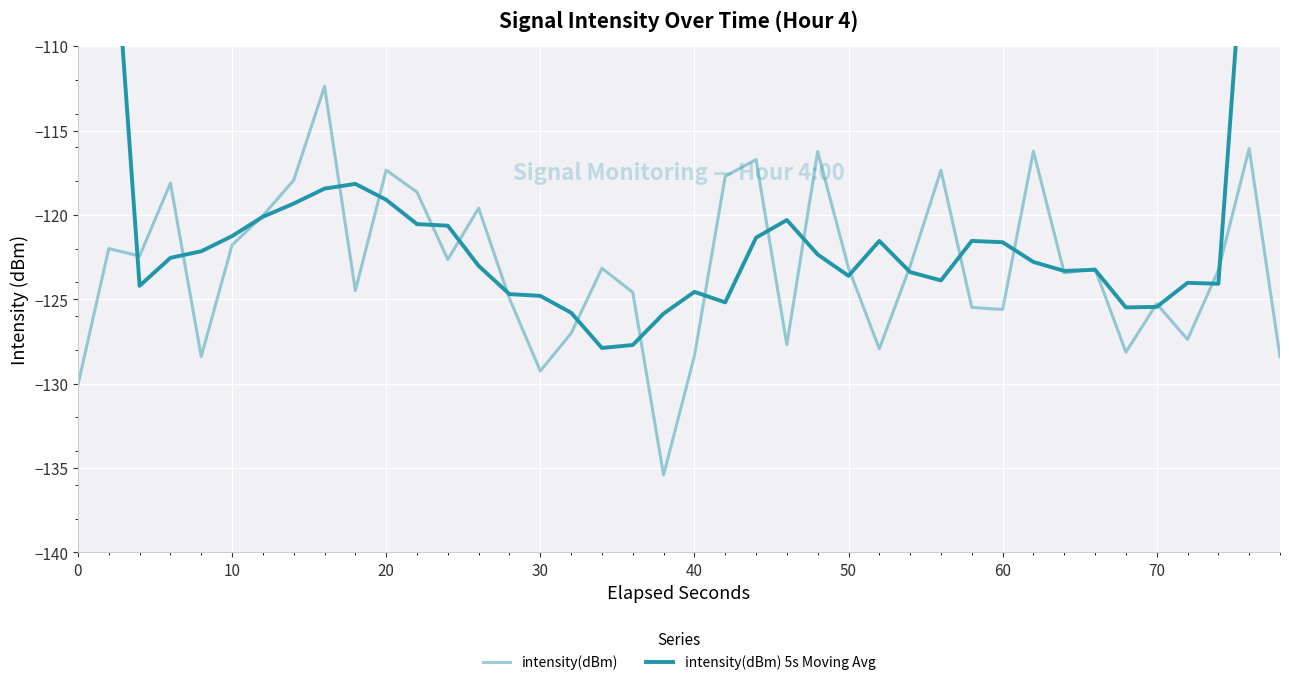

What is the average value of the intensity(dBm) series?

-123.0